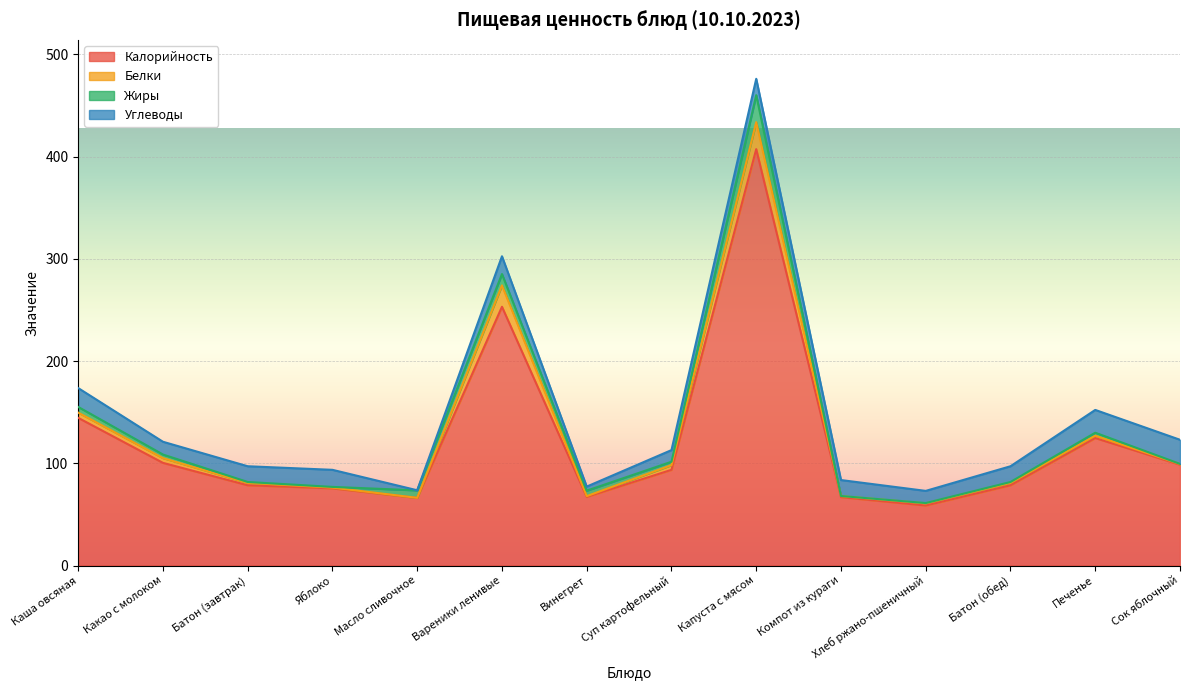

Where is Жиры nearest to the value 13?

Вареники ленивые